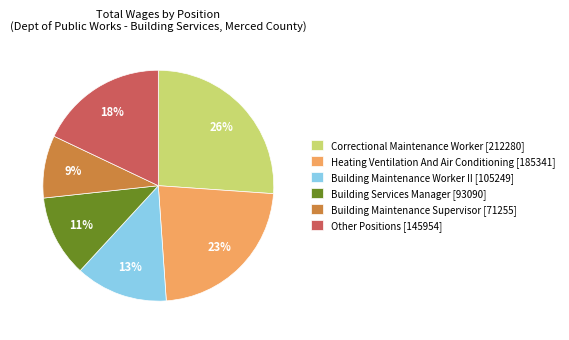

How many slices are in this pie chart?

6